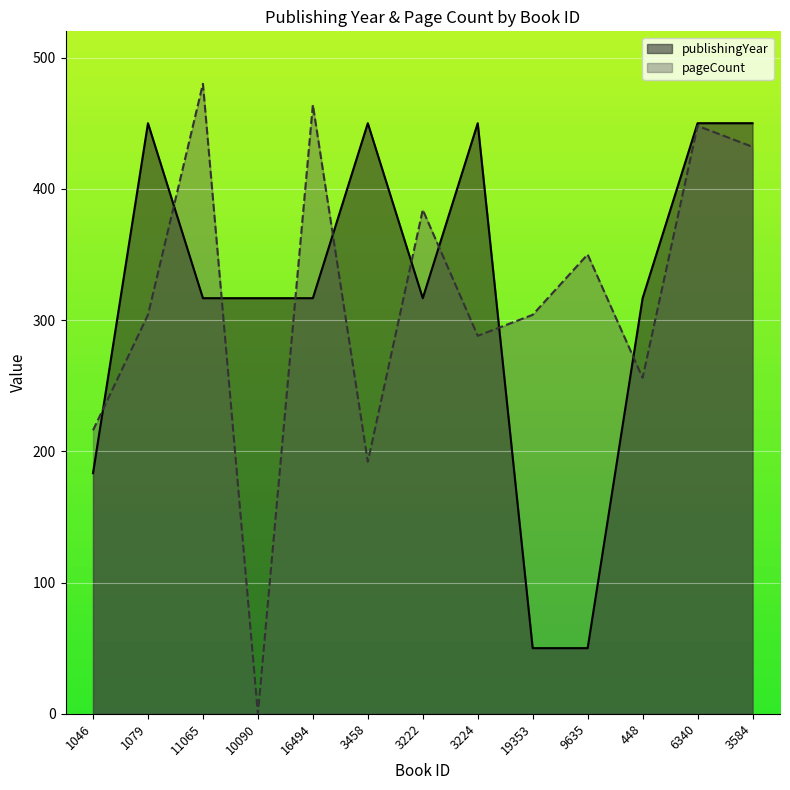

Which label corresponds to the smallest value in the chart?

10090